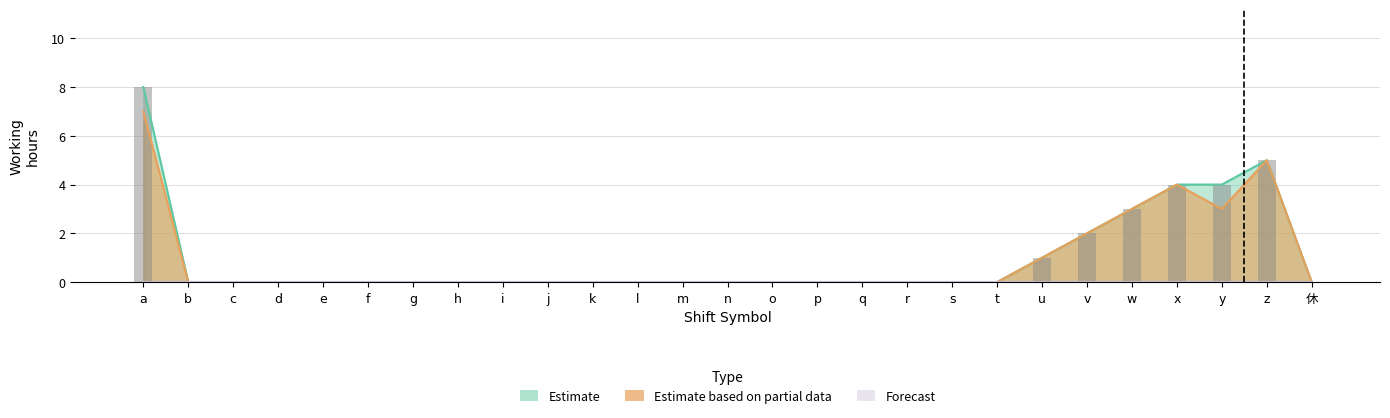

Which series has the largest range (max minus min)?

Estimate